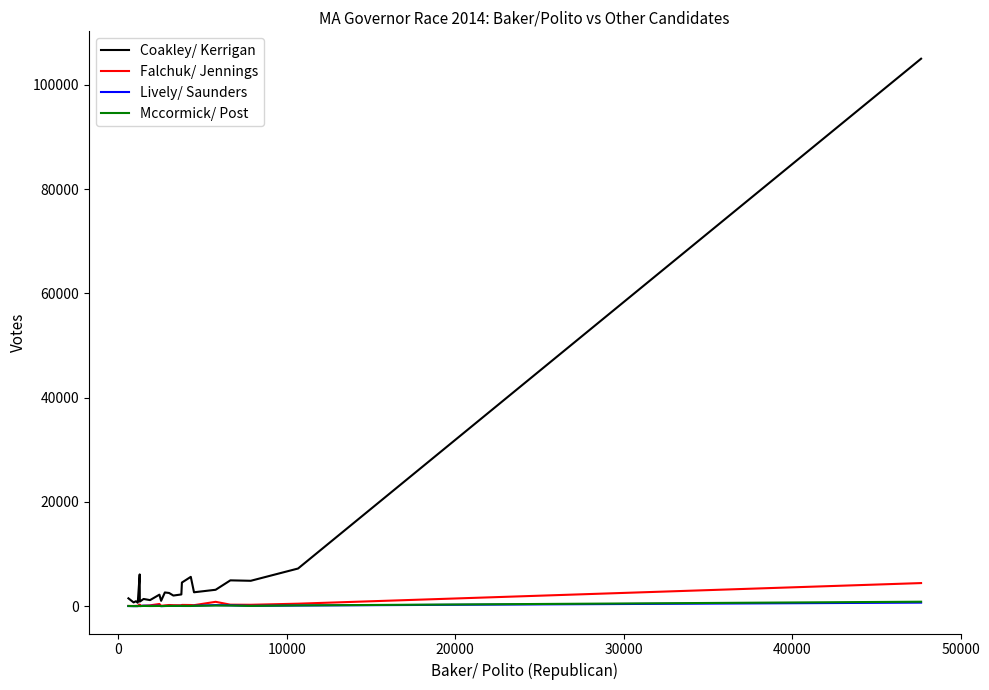

Which series has the largest total across all categories?

Coakley/ Kerrigan